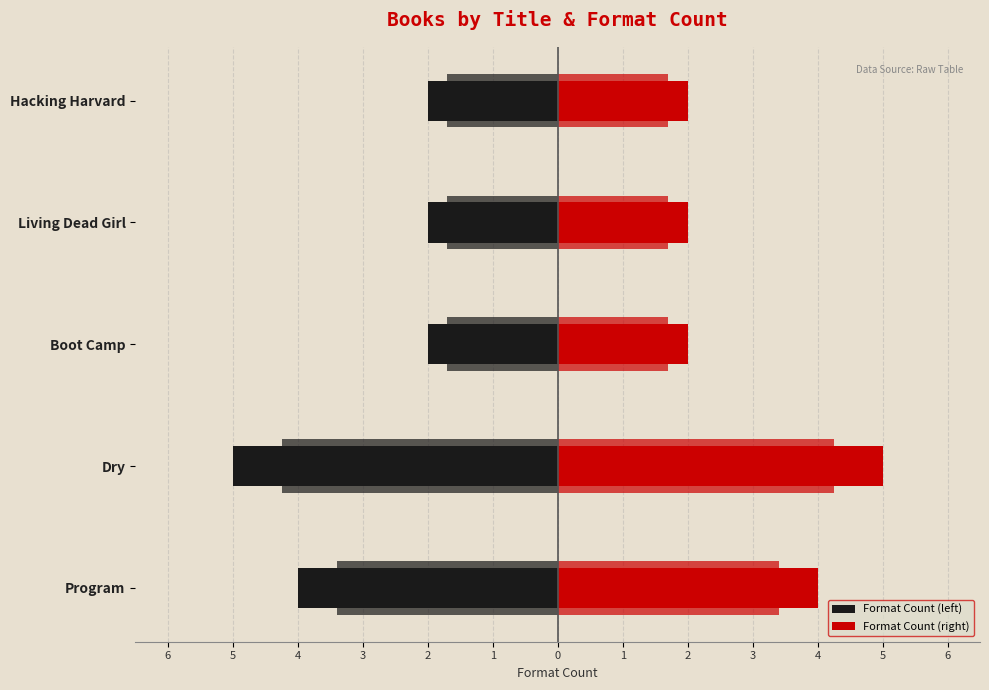

Which series has the widest spread of values?

Format Count (left)